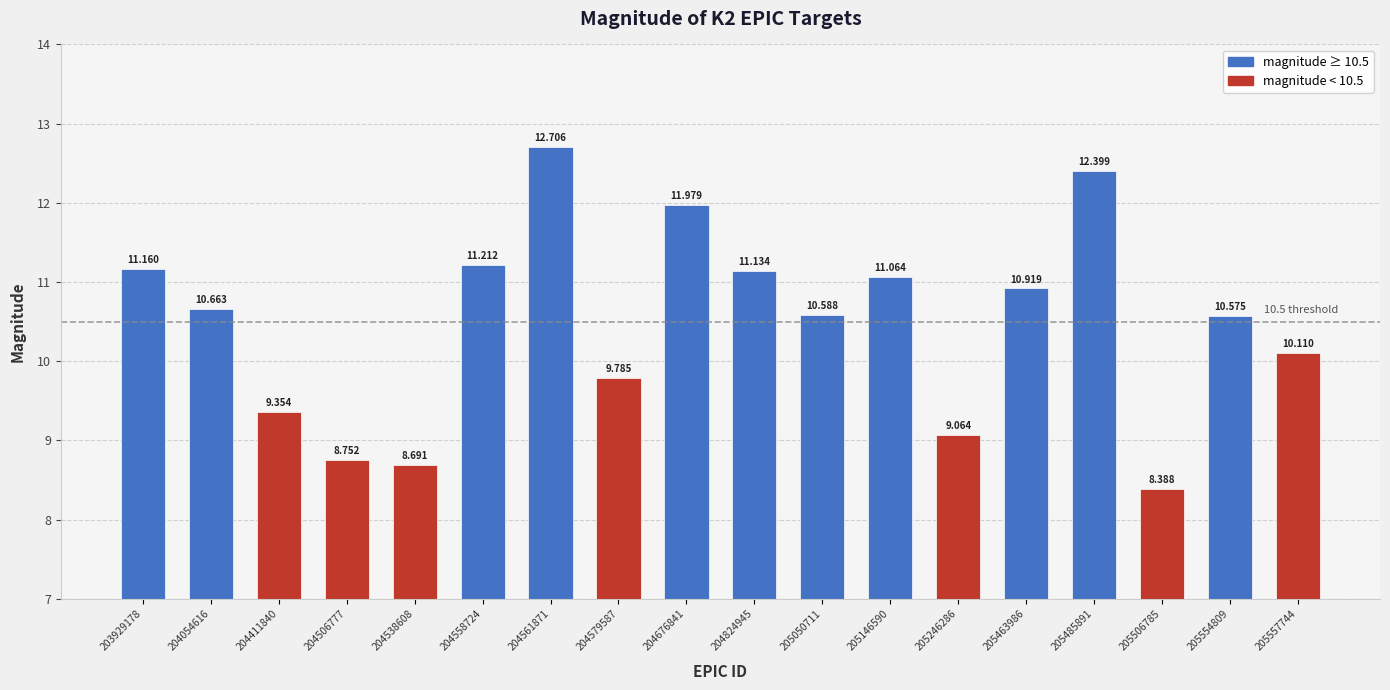

At which category does the chart reach its minimum across all series?

205506785